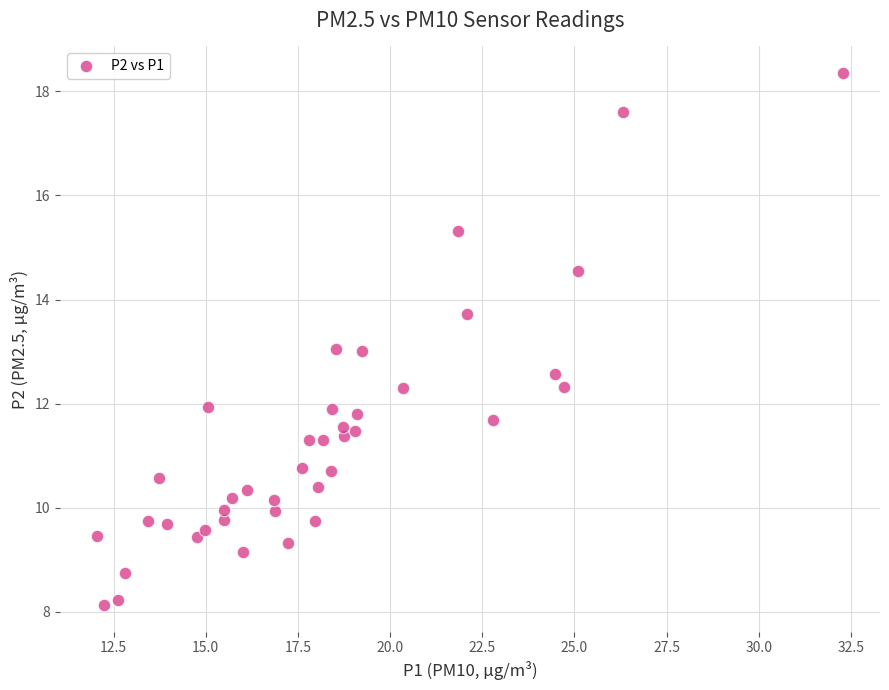

What is the range of X values (max minus min)?

20.2